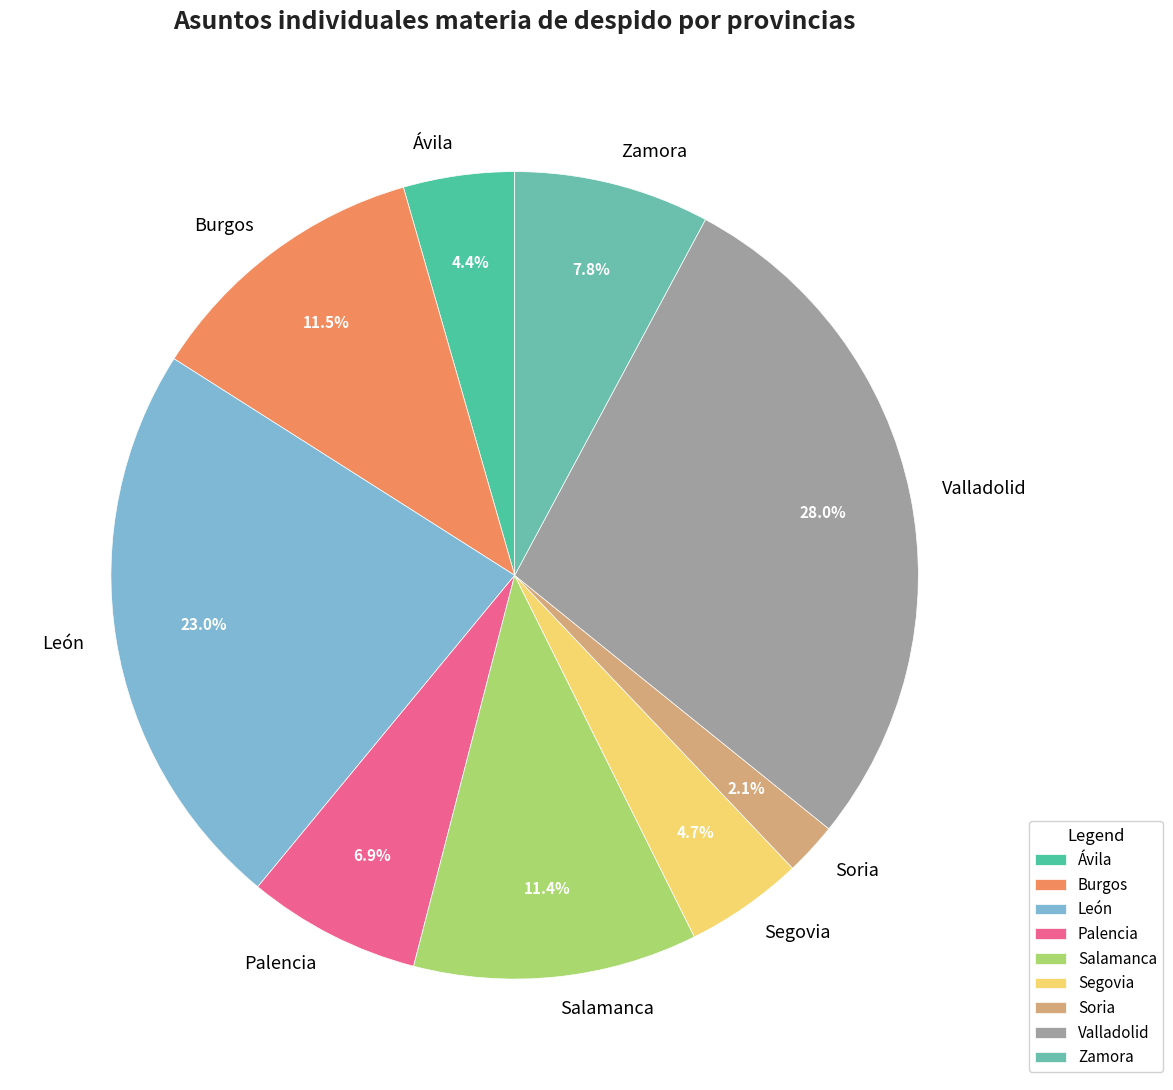

To the nearest percent, what portion does Salamanca represent?

11%